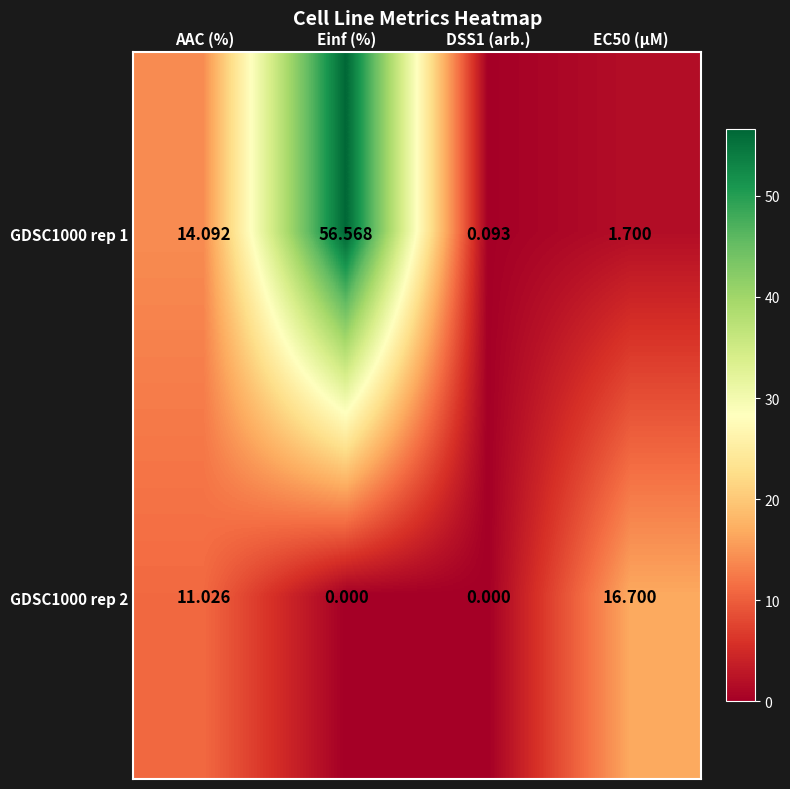

At which label does GDSC1000 rep 1 reach its peak?

Einf (%)